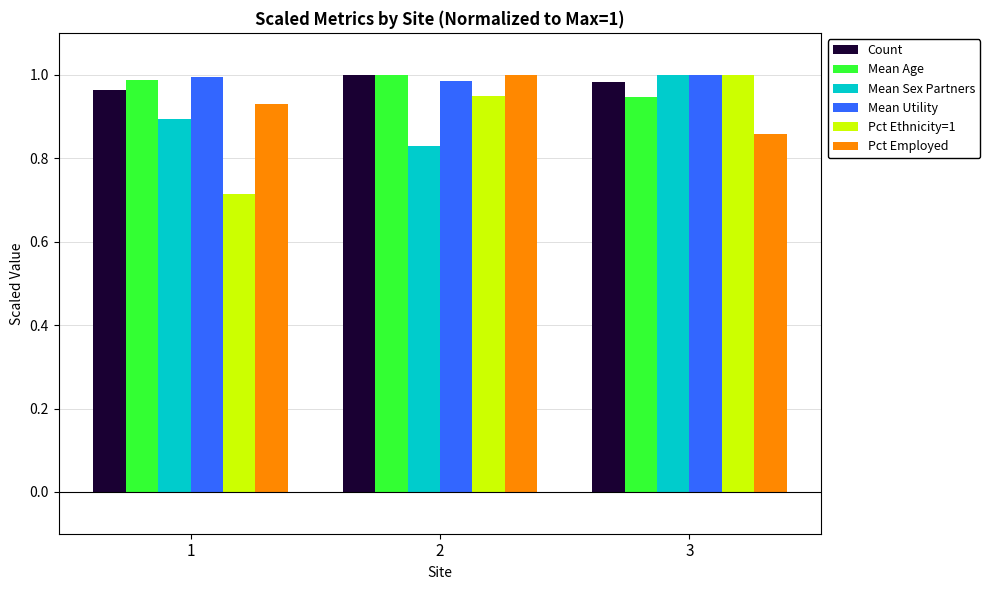

Rank the categories by Pct Employed value from lowest to highest.

3, 1, 2